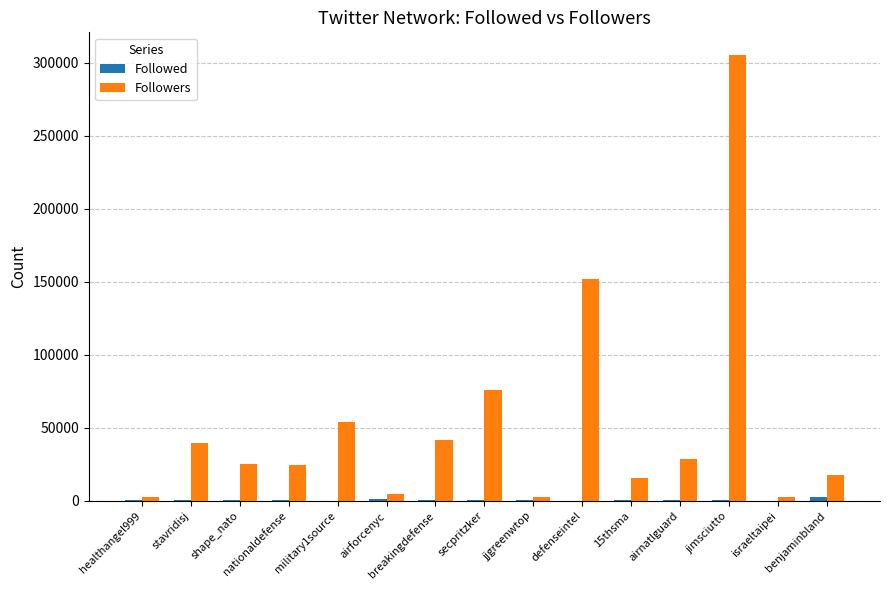

At which category is the sum across all series the highest?

jimsciutto